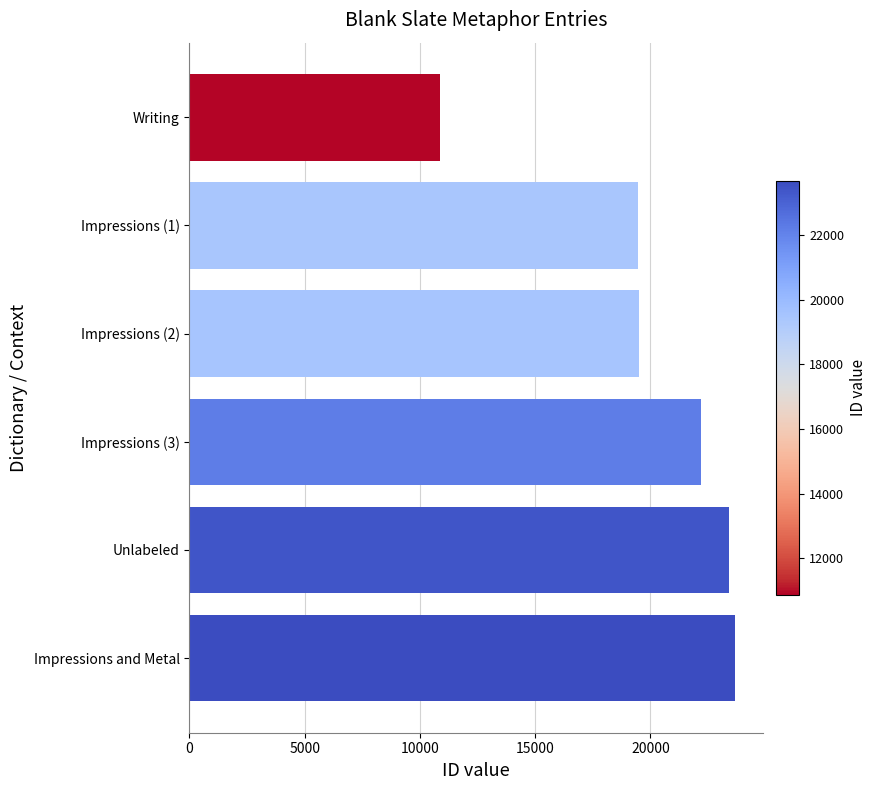

The value at Impressions (1) is 33945. True or false?

False